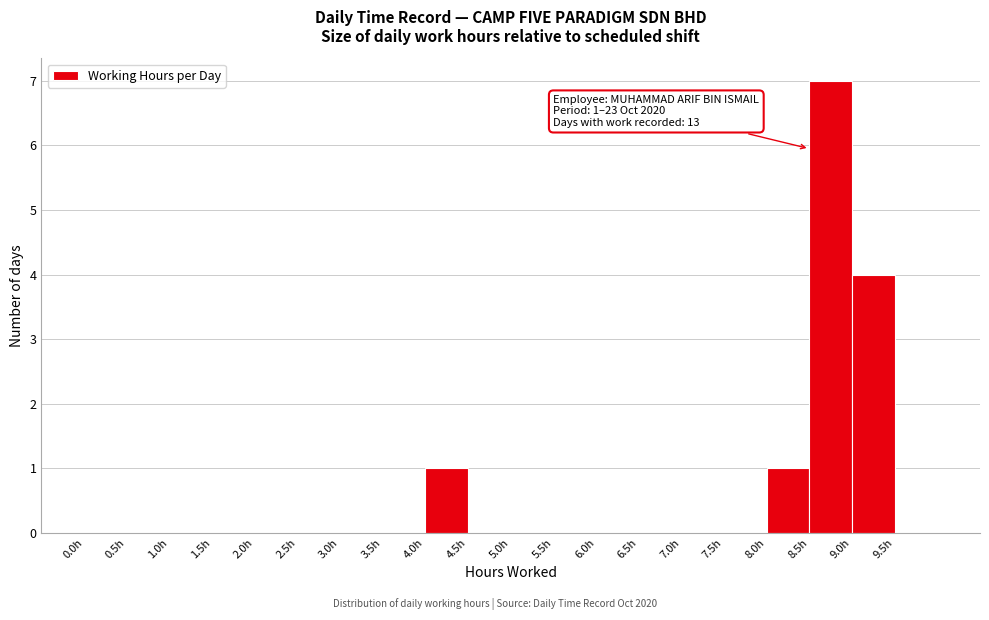

Over which range of the x-axis is the bar tallest?

8.5 to 9.0